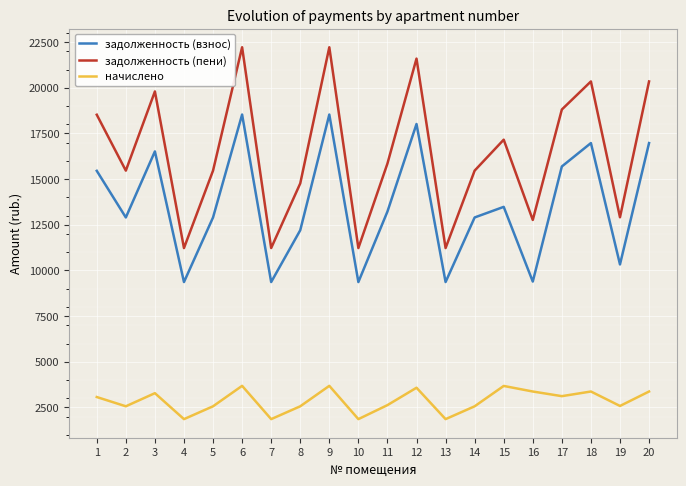

Where does the задолженность (пени) series first go above 15853?

1